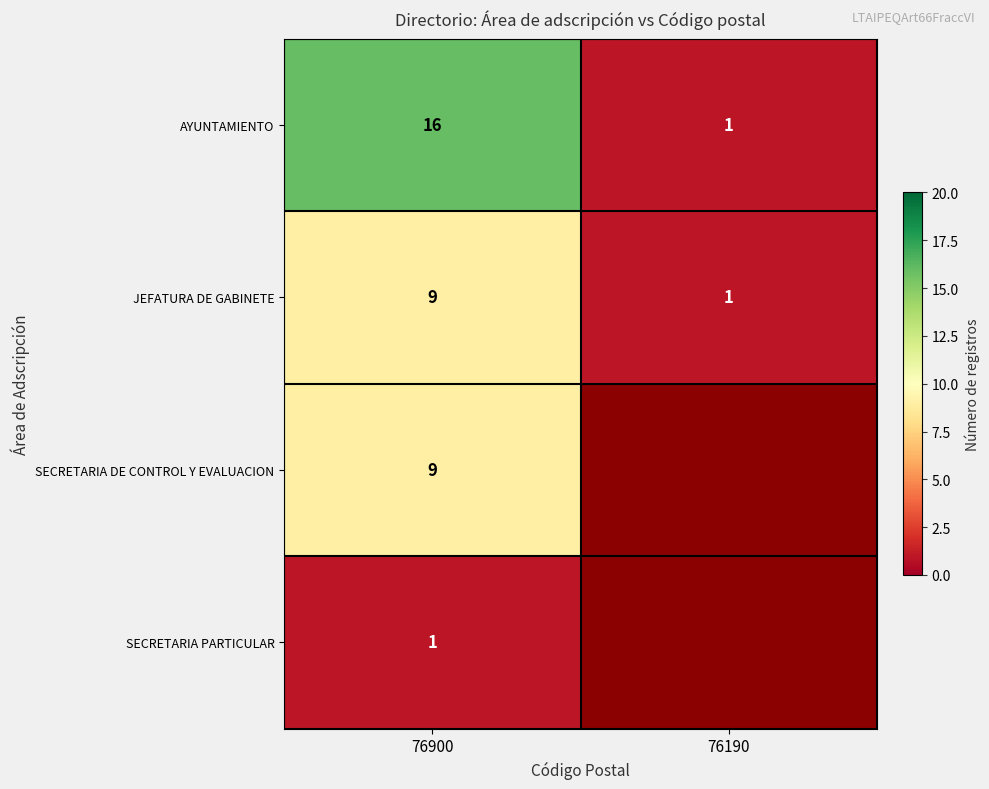

At which category is the sum across all series the highest?

76900